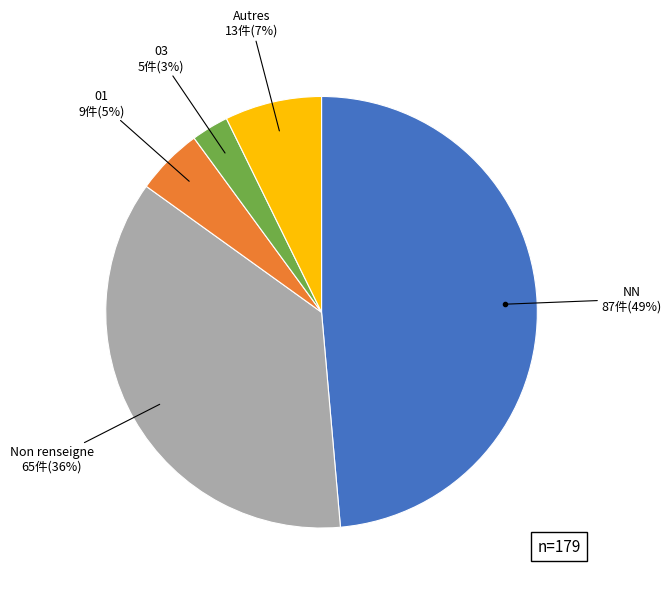

To the nearest percent, what is the difference between the largest and smallest slice percentages?

46%